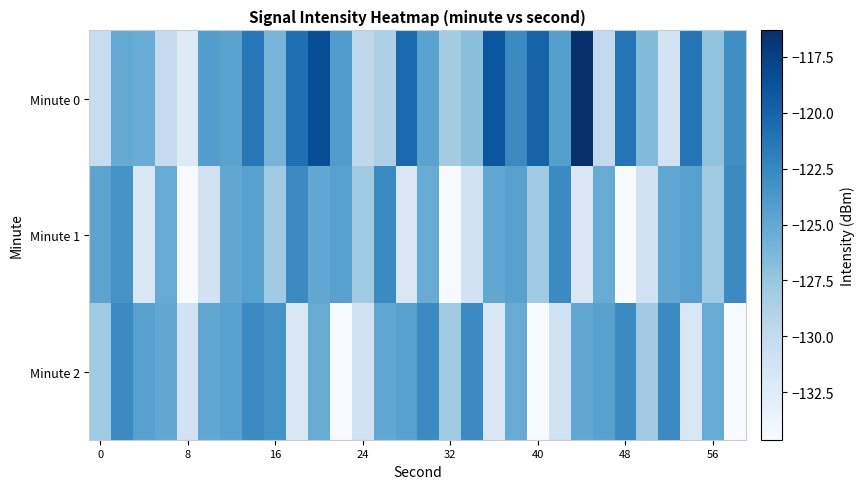

Which series has the largest total across all categories?

Minute 0